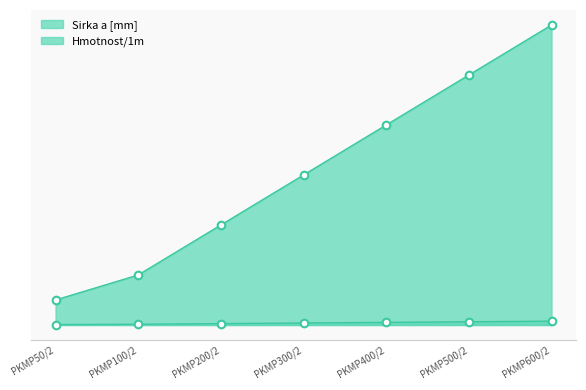

At how many categories does at least one series exceed 511?

1